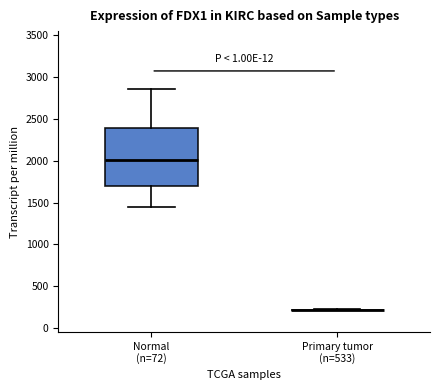

Reading left to right, transcribe this box plot: for each box, give where its median line is, the range the box spans, and where its two whiskers end, as read against the y-axis. The values are not printed on the chart, so give them approximately, as read against the axis.

Normal (n=72): median 2000, box 1700 to 2400, whiskers 1450 to 2850
Primary tumor (n=533): box collapsed to a line at 200, whiskers 200 to 200